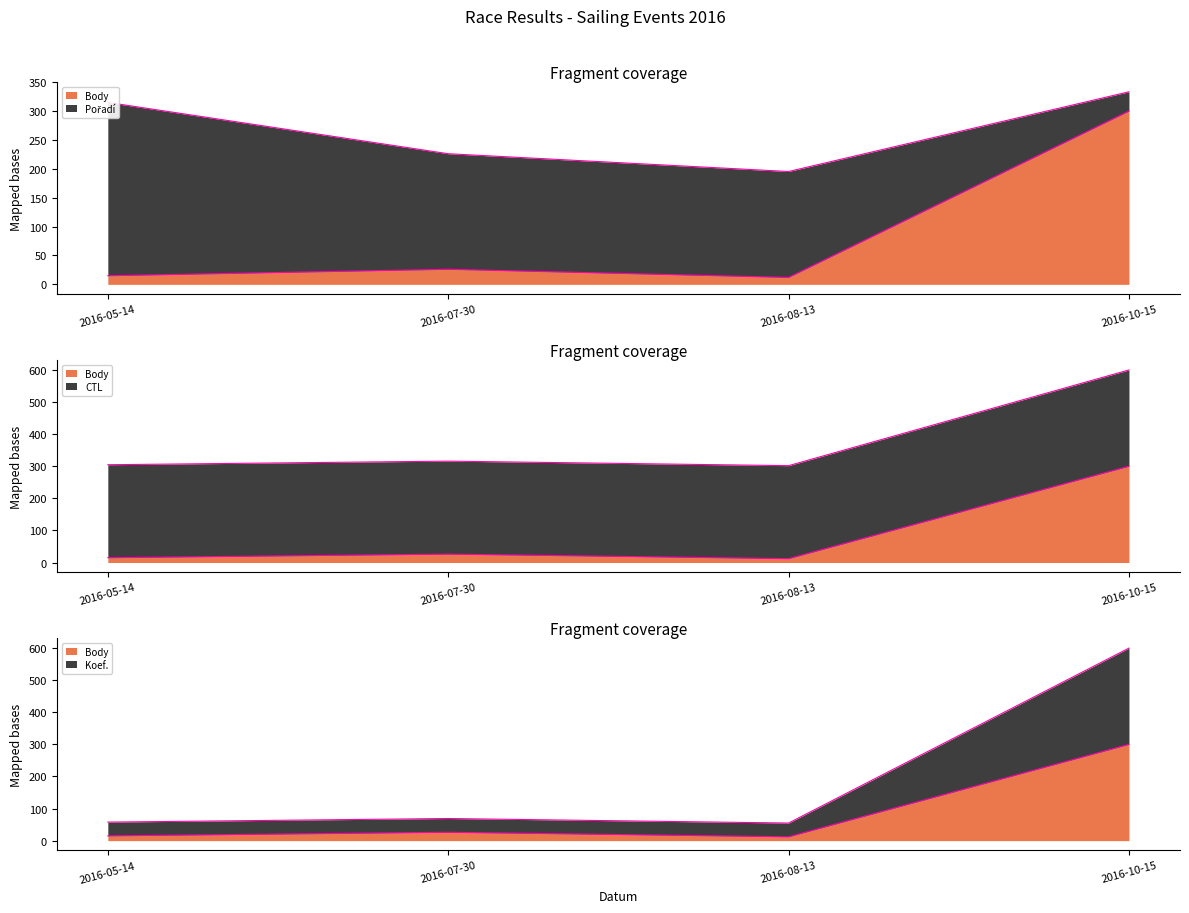

True or false: Body has a value of 7.2 at 2016-07-30.

False